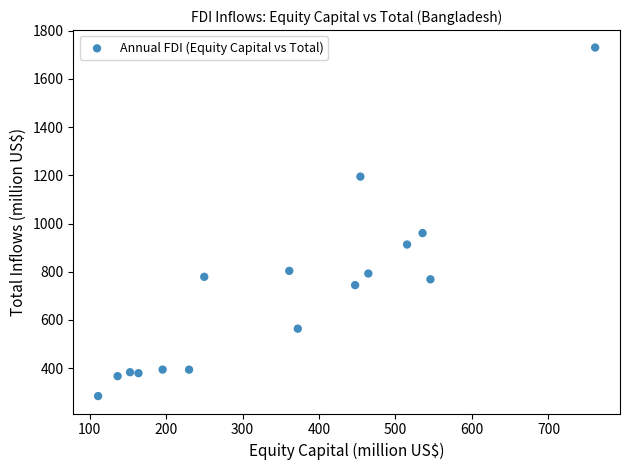

What is the range of X values (max minus min)?

649.8